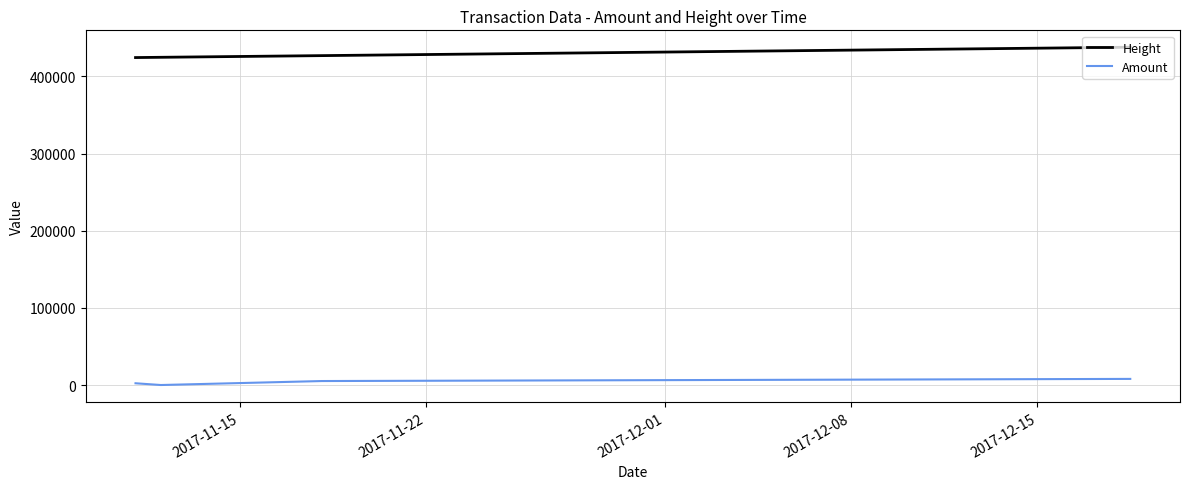

Which series has the largest total across all categories?

Height